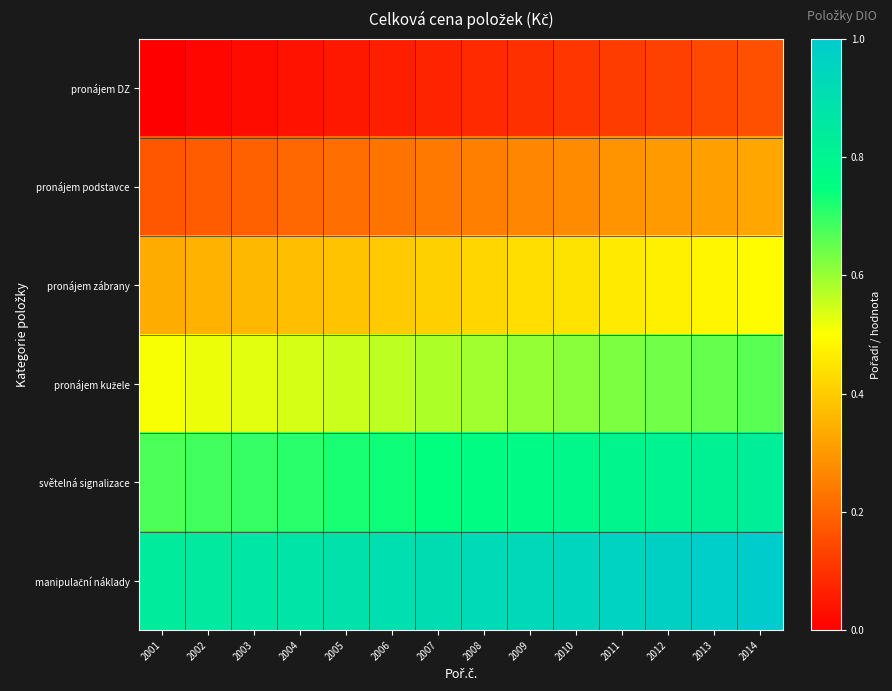

At 2008, list the series in order from smallest to largest.

pronájem DZ, pronájem podstavce, pronájem zábrany, pronájem kužele, světelná signalizace, manipulační náklady